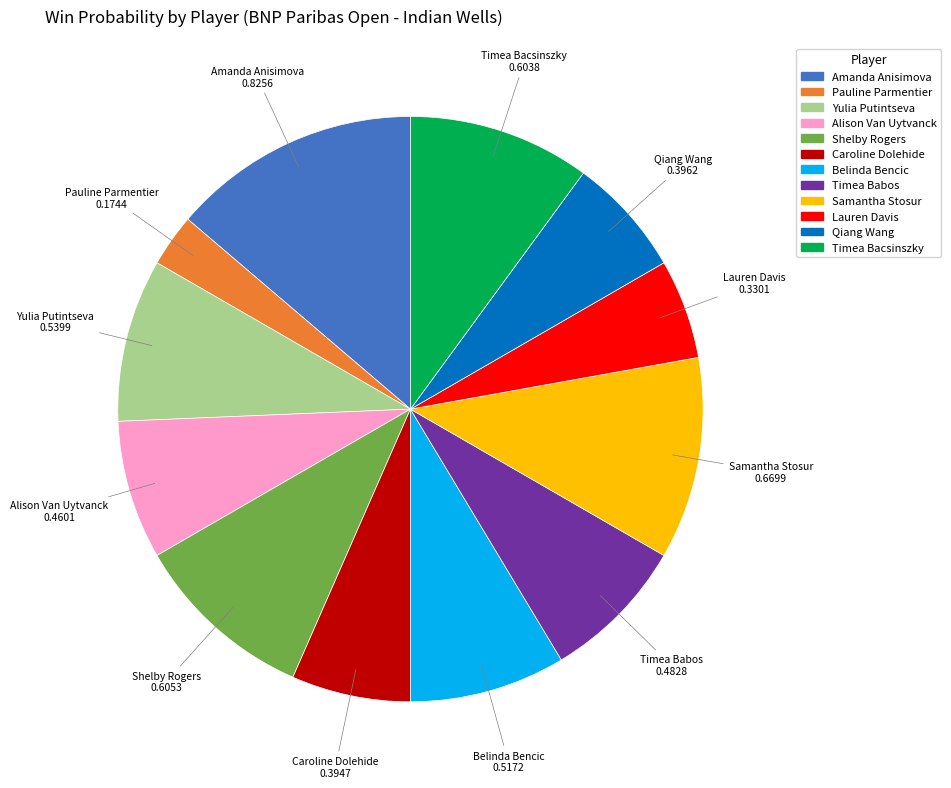

Which slice is the largest?

Amanda Anisimova